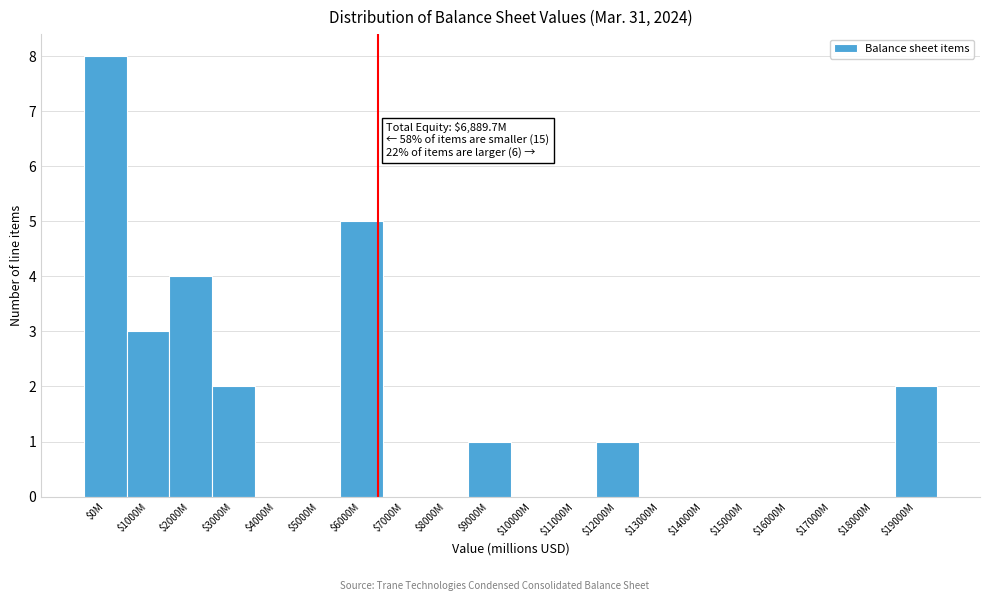

At which category does the chart reach its peak across all series?

$0M